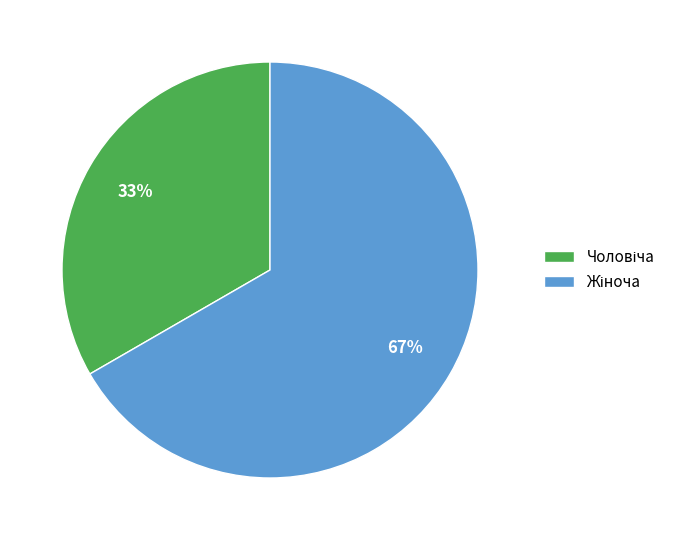

Is there a majority slice in this chart?

Yes